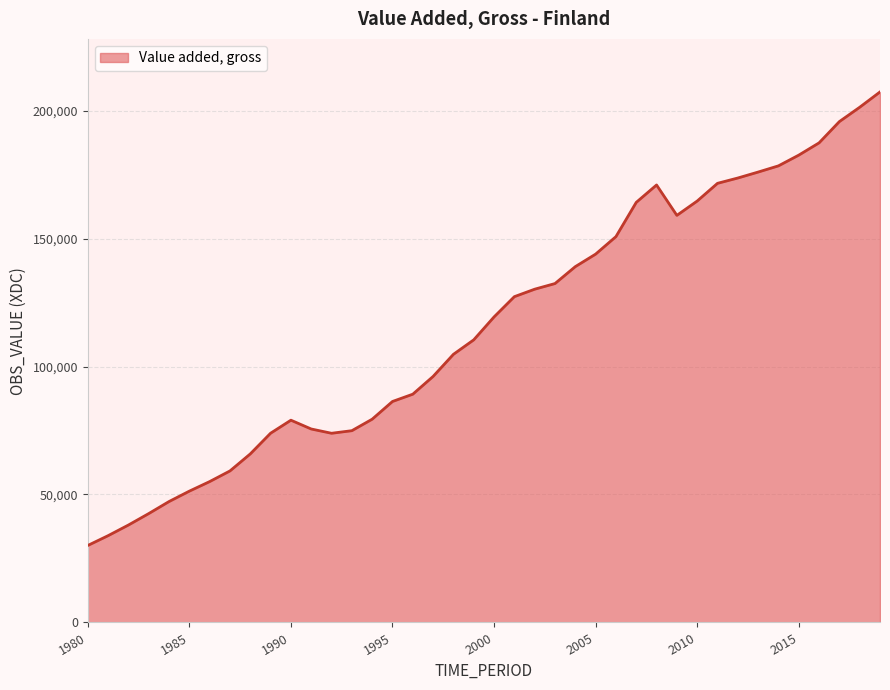

What is the difference between the maximum and minimum values?

177207